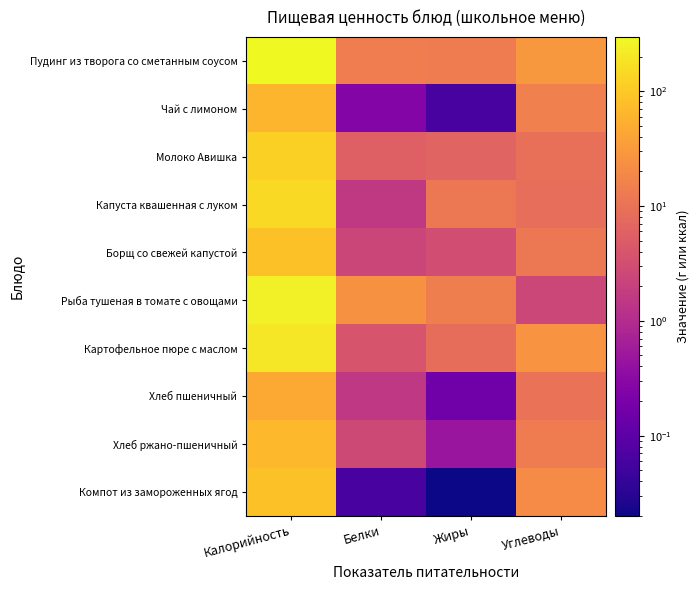

Count the number of categories in the chart.

4